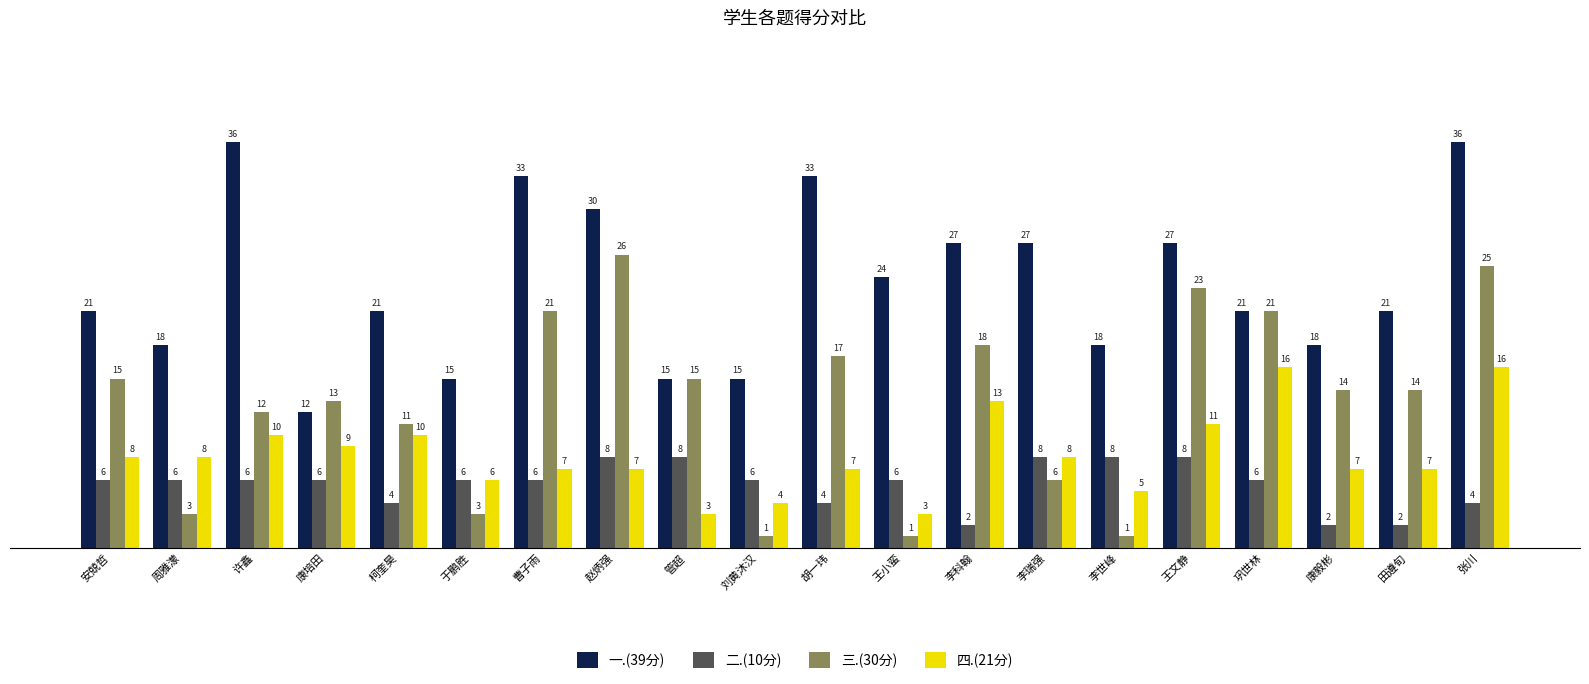

Which series has the largest total across all categories?

一.(39分)